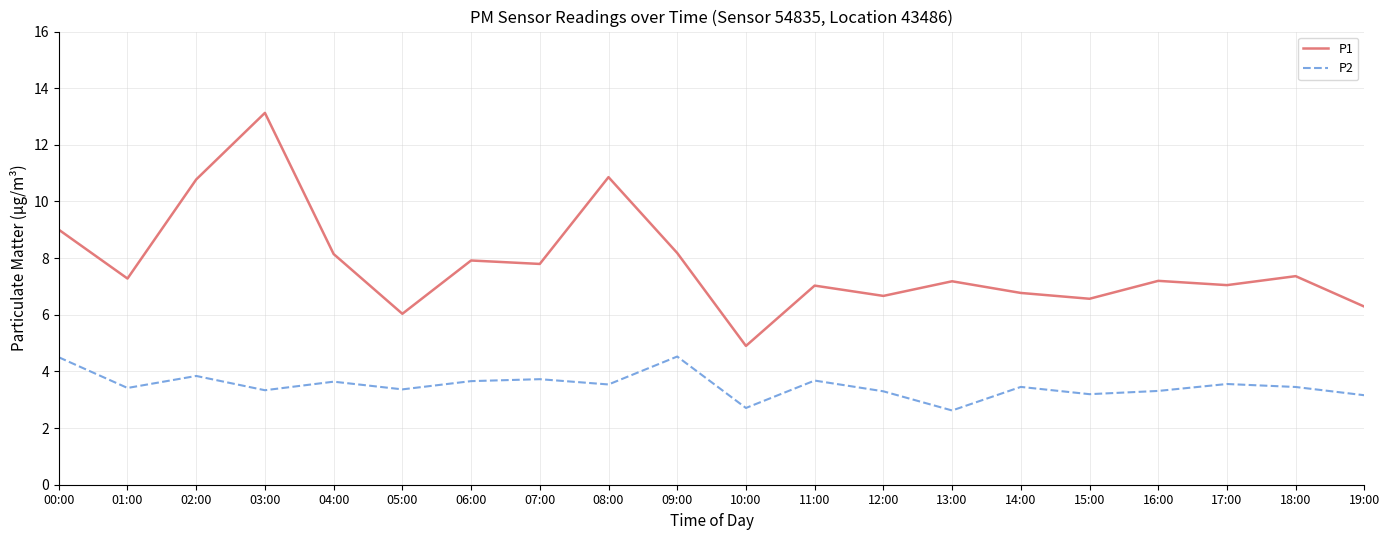

True or false: P1 has more than 1 points higher than both neighbors.

True